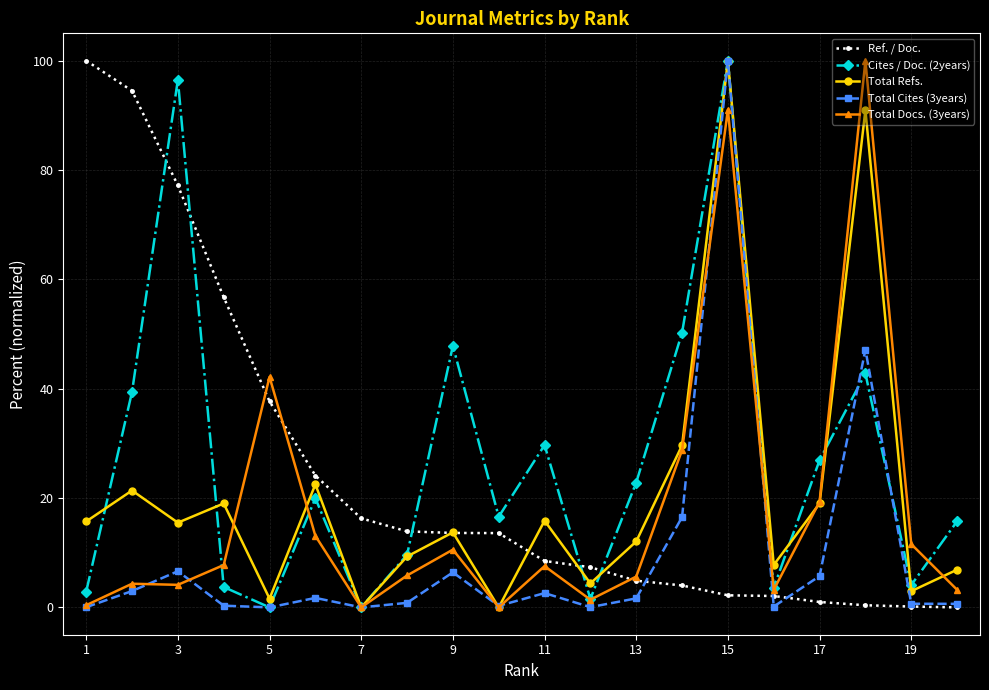

True or false: Total Refs. has more than 1 points higher than both neighbors.

True